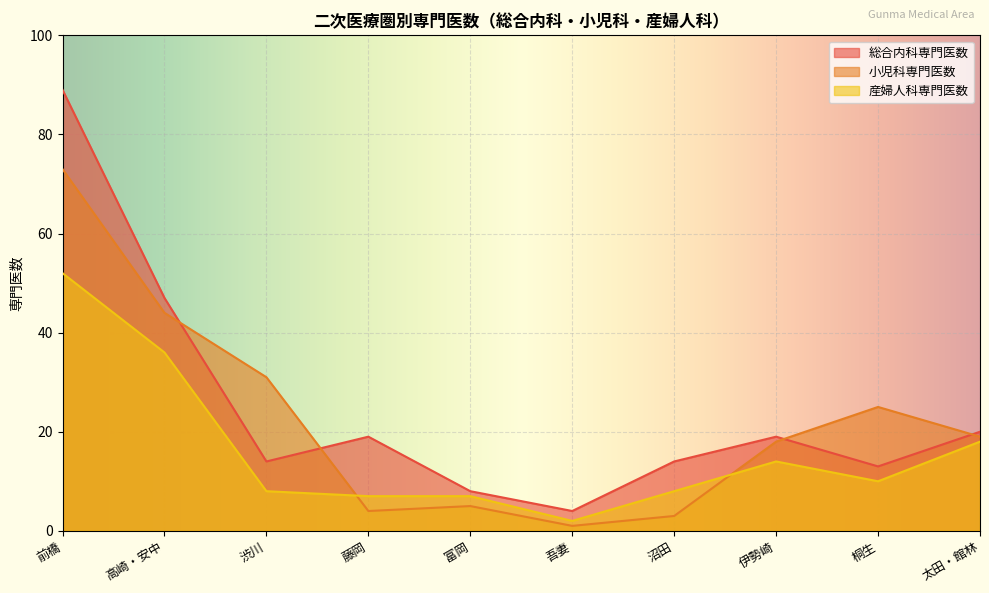

What is the value of the 総合内科専門医数 point at the 5th from the left?

8